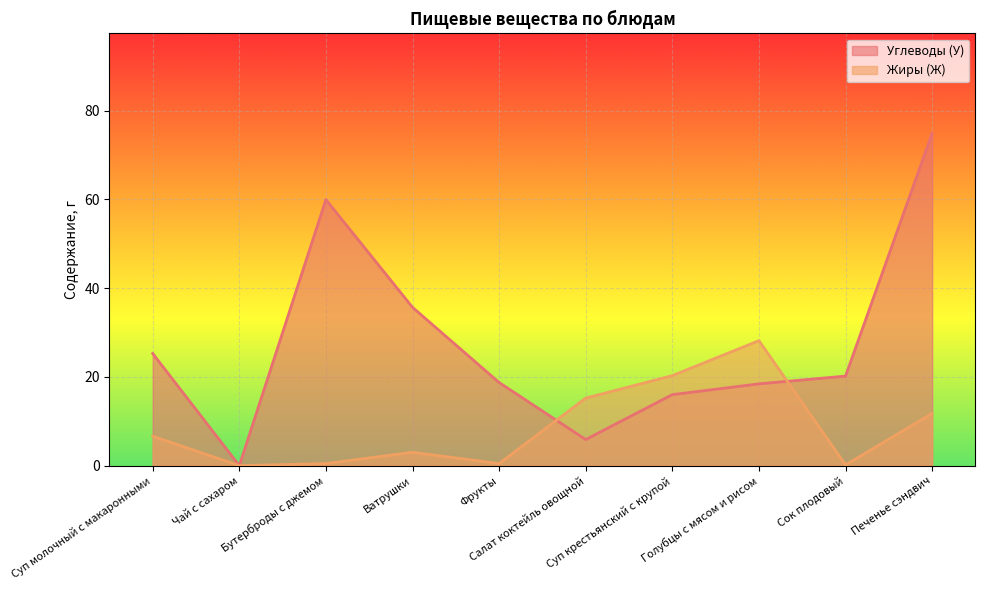

Rank the series by their average value, from lowest to highest.

Жиры (Ж), Углеводы (У)